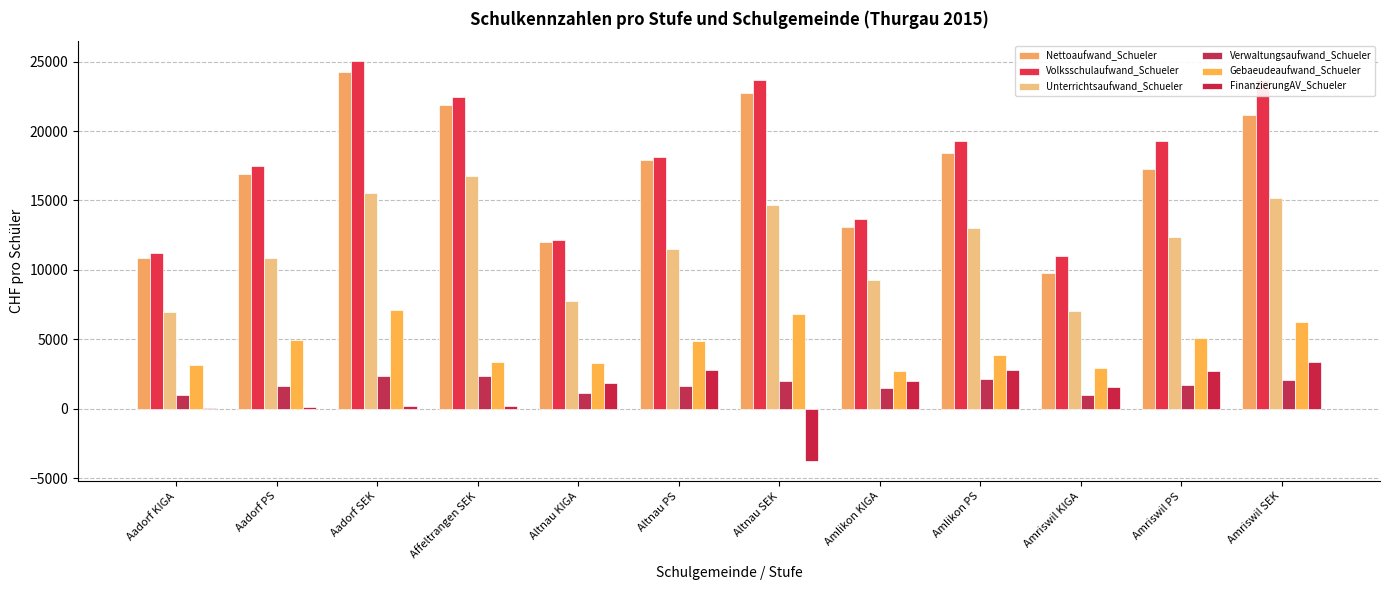

Which series has the largest total across all categories?

Volksschulaufwand_Schueler